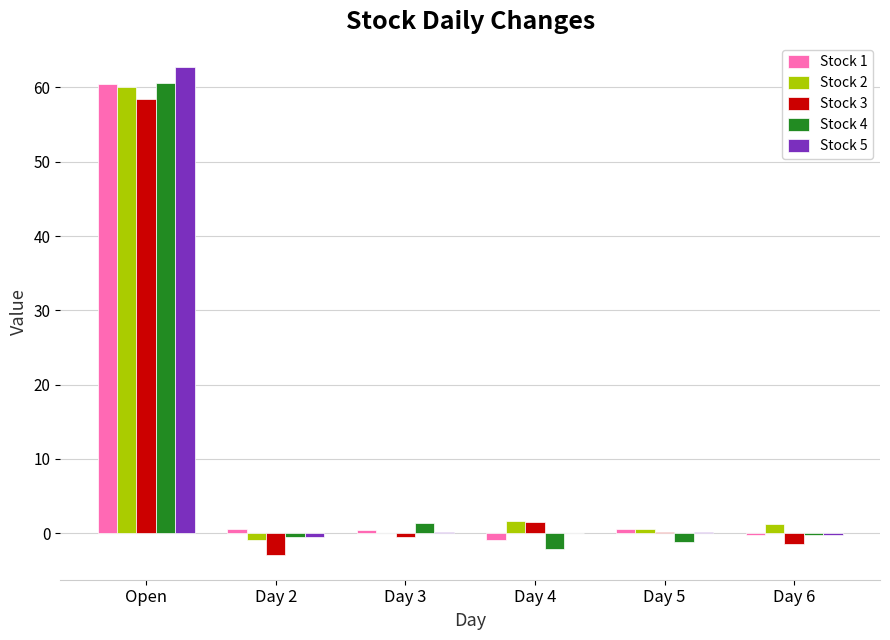

True or false: Stock 1 has a value of 0.6 at Day 5.

True